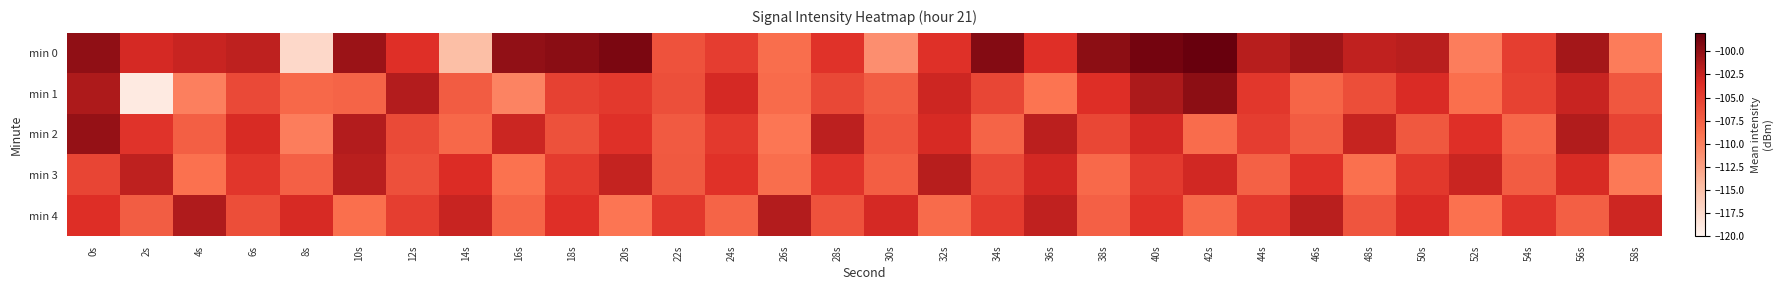

What is the spread (max minus min) of values at 56s?

6.6